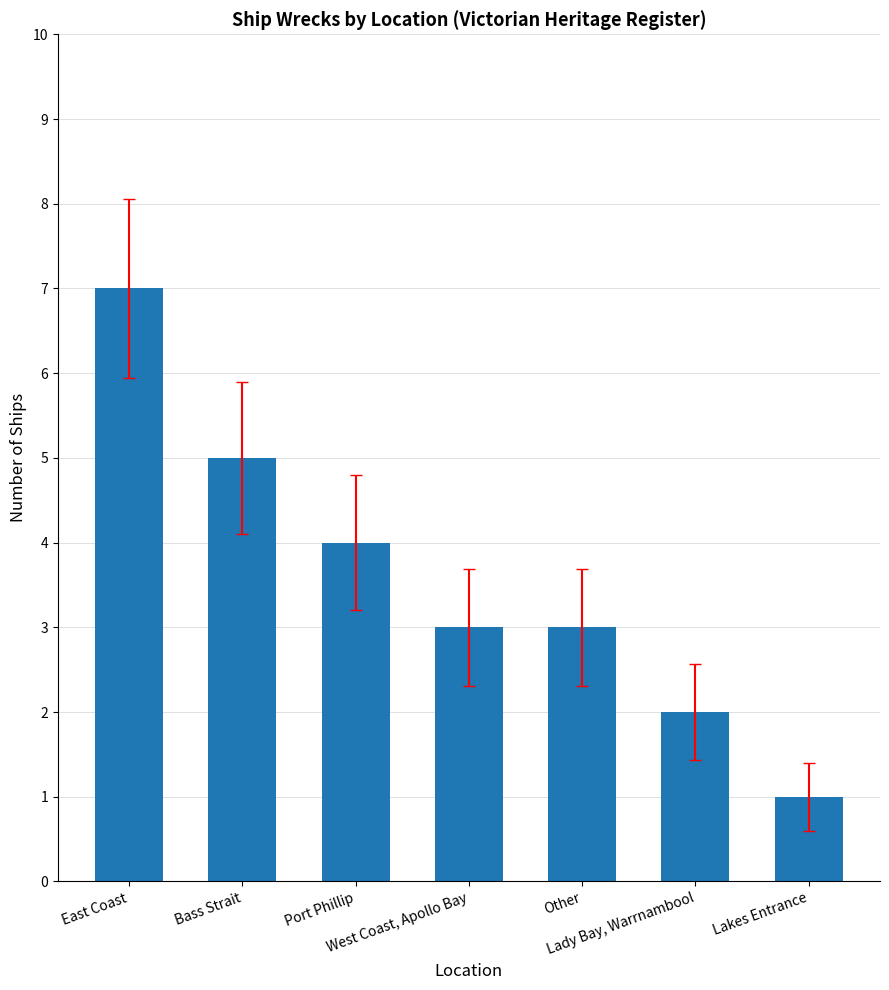

The value at Other is 3. True or false?

True